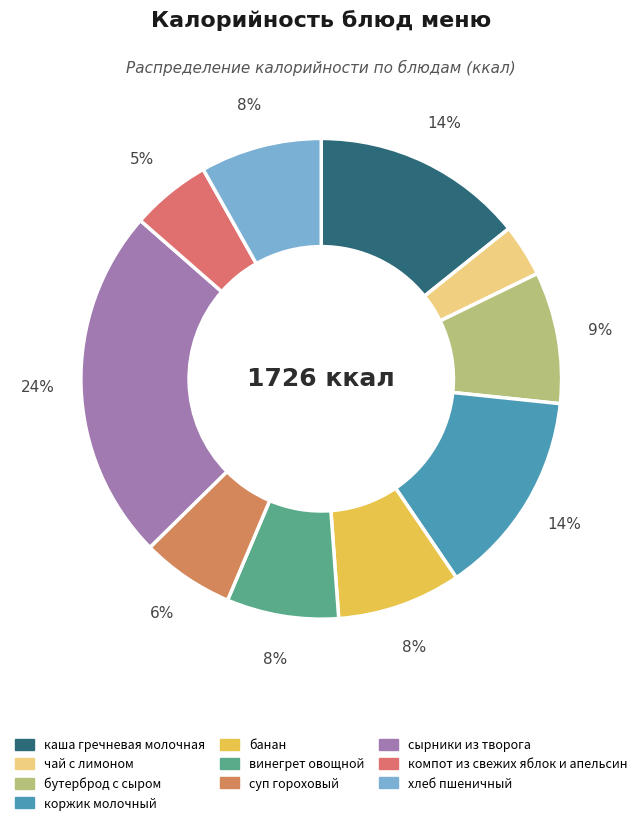

Count the number of slices in the pie.

10